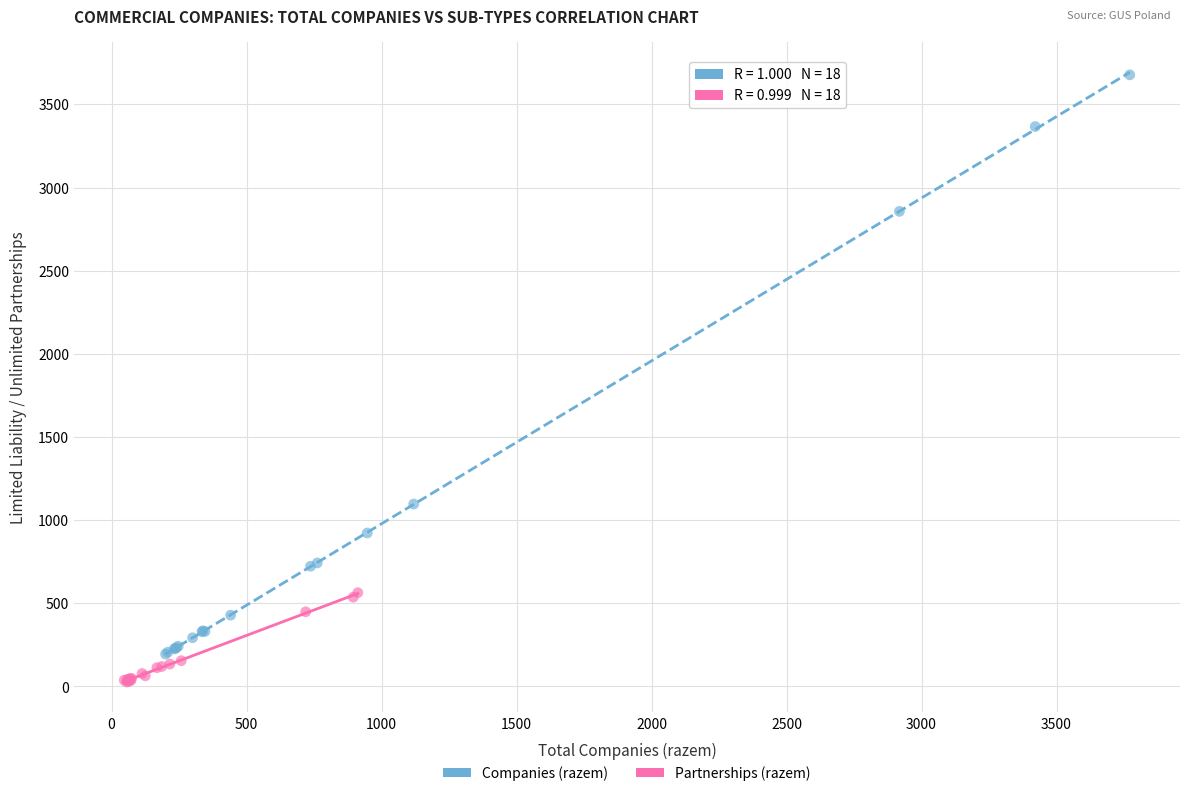

Which series contains the lowest Y value?

Partnerships (razem)